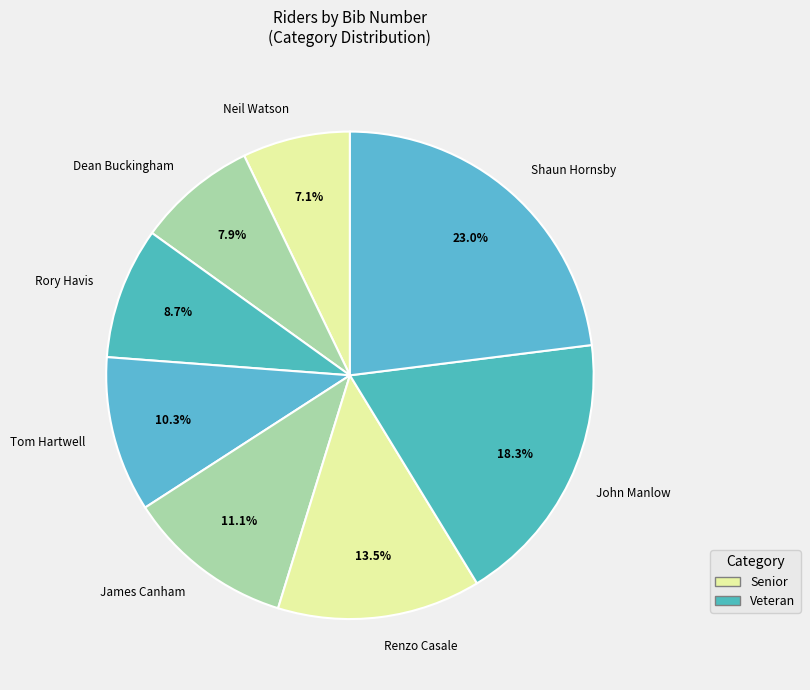

Is James Canham the majority of the pie?

No